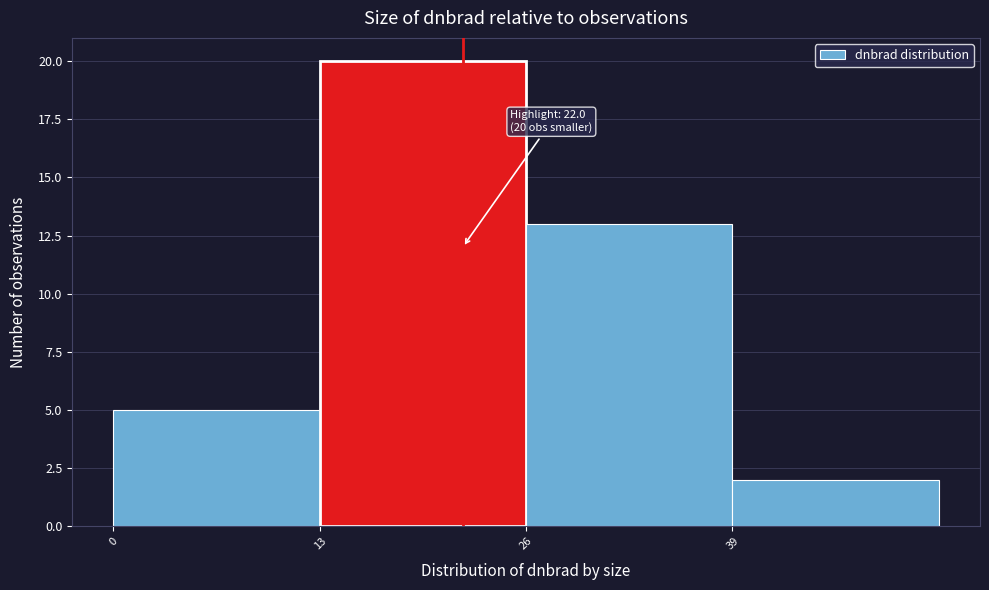

Which range on the x-axis has the tallest bar?

13 to 26